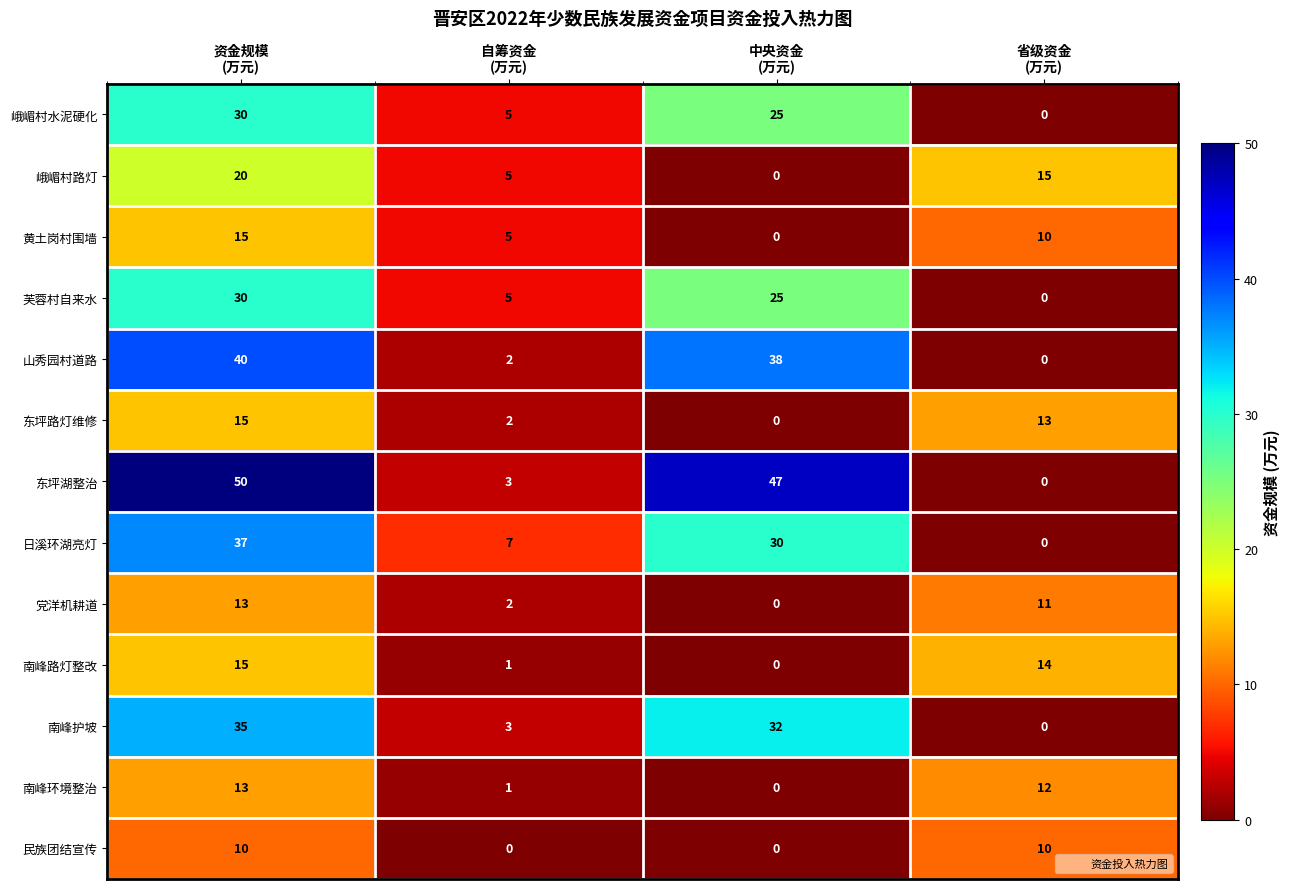

How many data points does each series have?

4